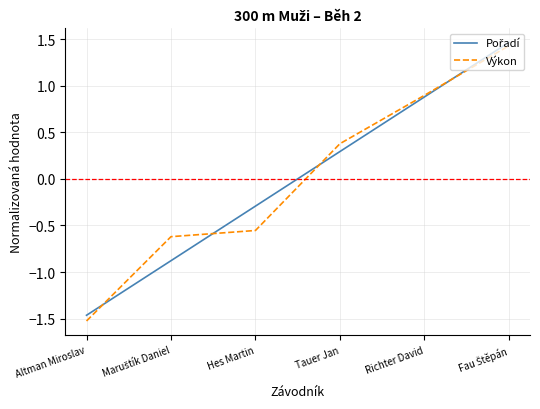

Which series has the largest range (max minus min)?

Výkon